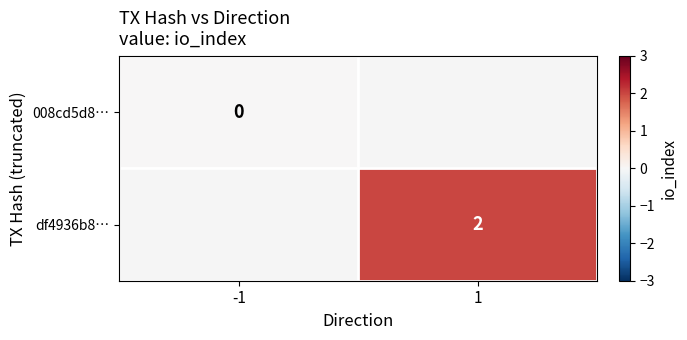

True or false: df4936b8… has a value of 3 at 1.

False